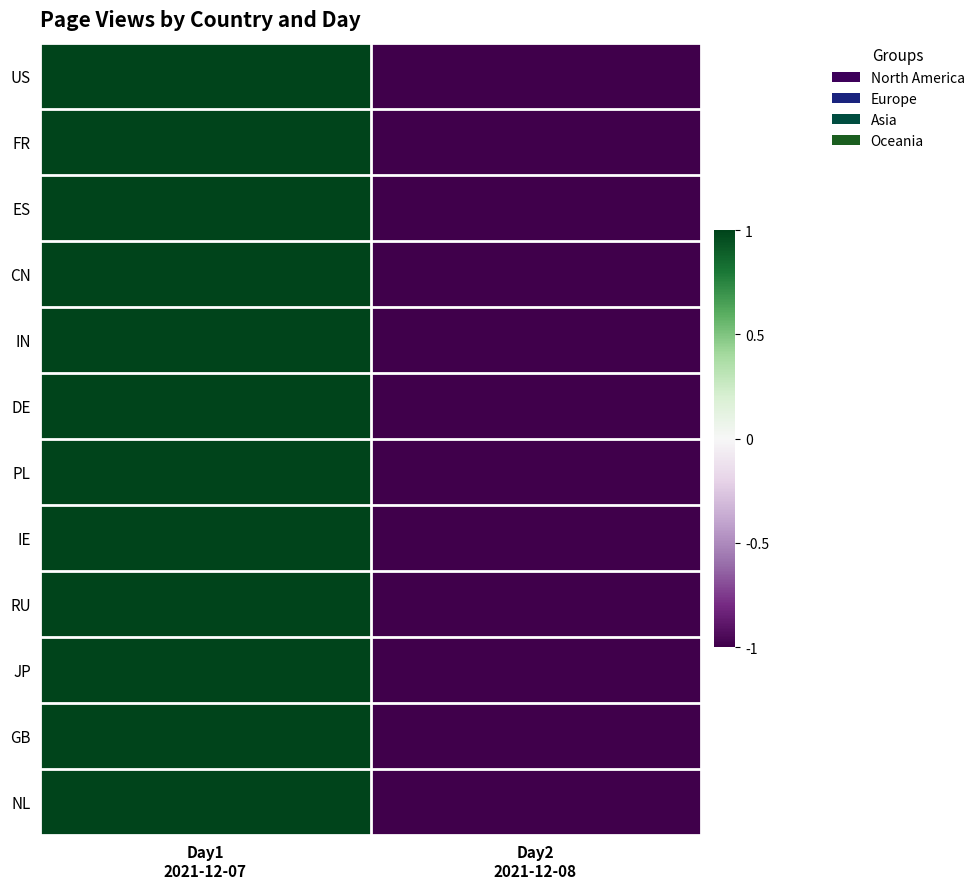

At how many categories does at least one series exceed 0?

1